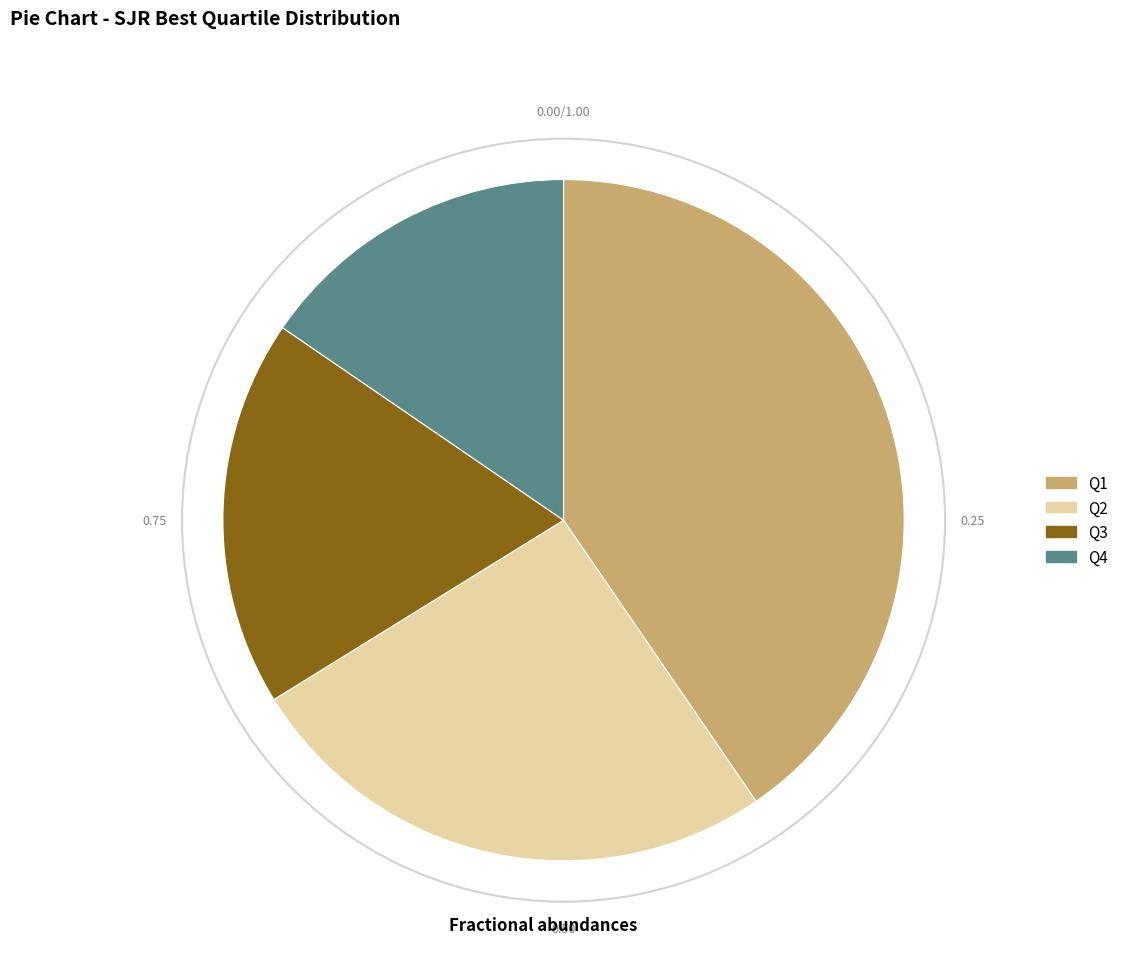

Approximately how many times larger is the value at Q3 compared to Q1?

0.5